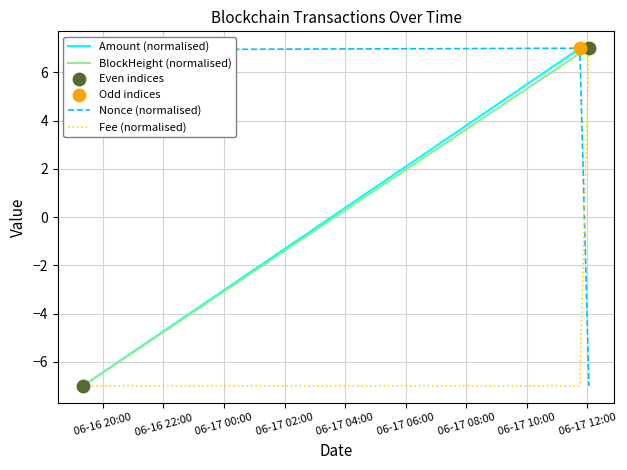

What is the greatest value displayed?

7.0